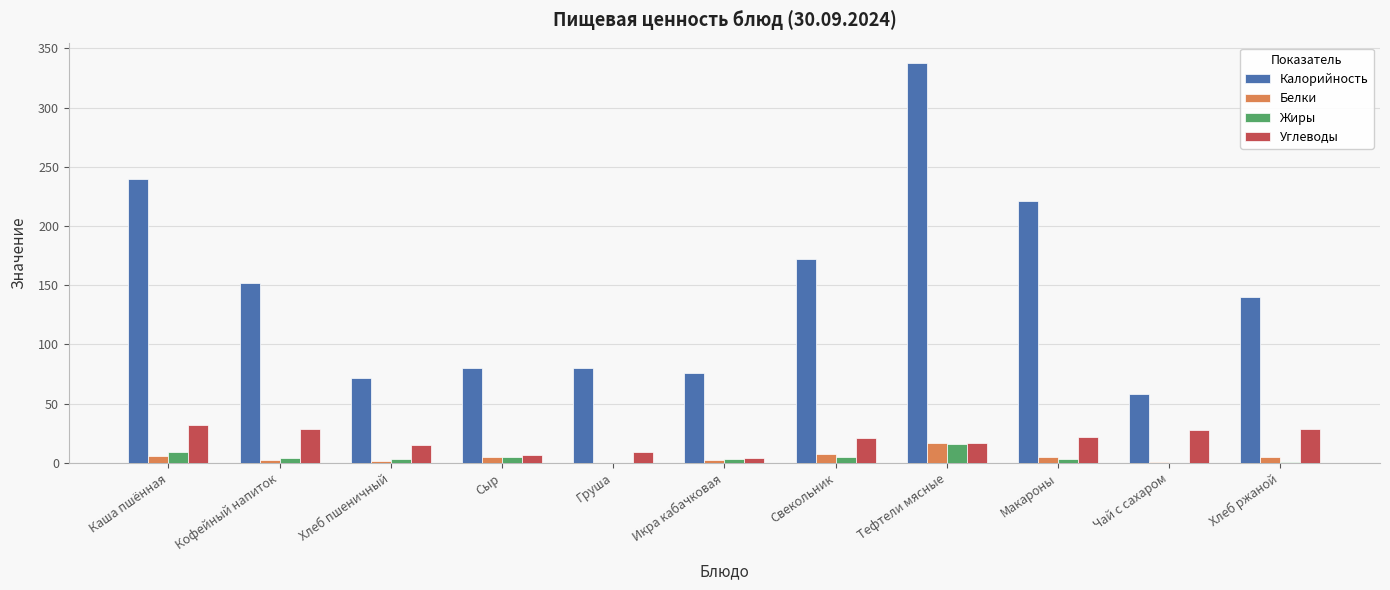

What is the maximum value for Белки?

17.0